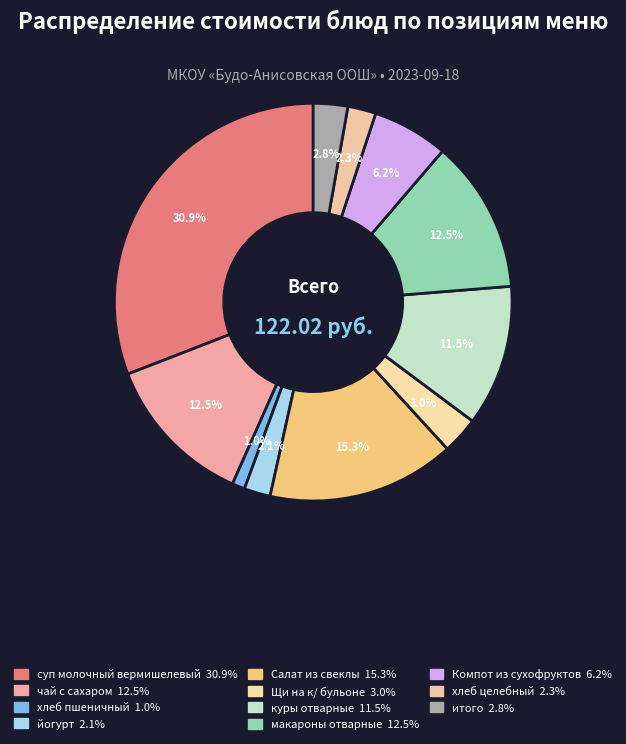

Is there a majority slice in this chart?

No